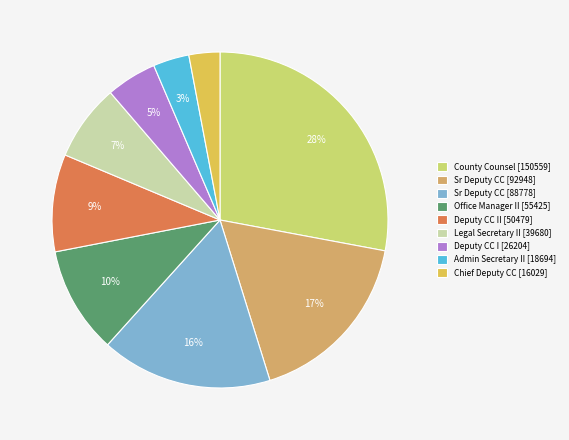

What is the ratio of the value at Office Manager II [55425] to the value at County Counsel [150559]?

0.4